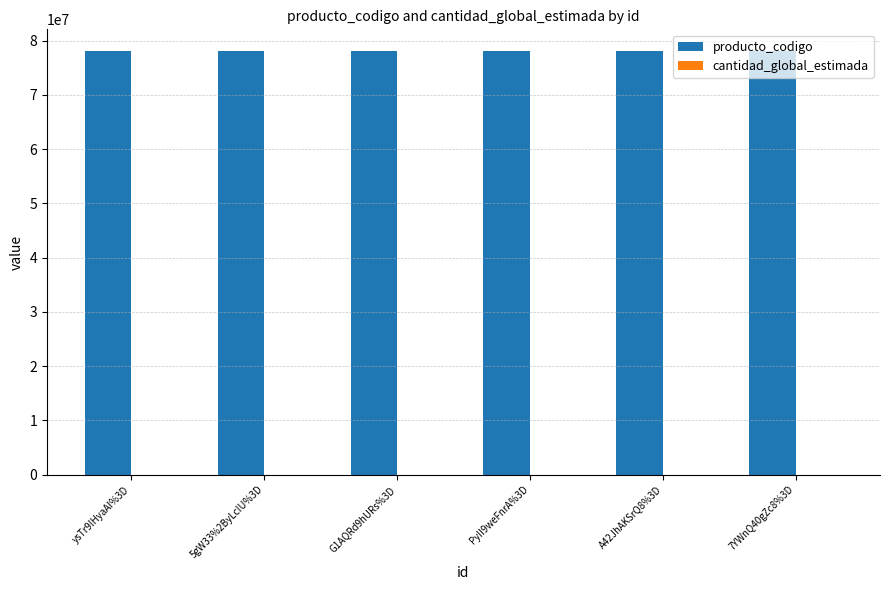

Which series has the largest total across all categories?

producto_codigo